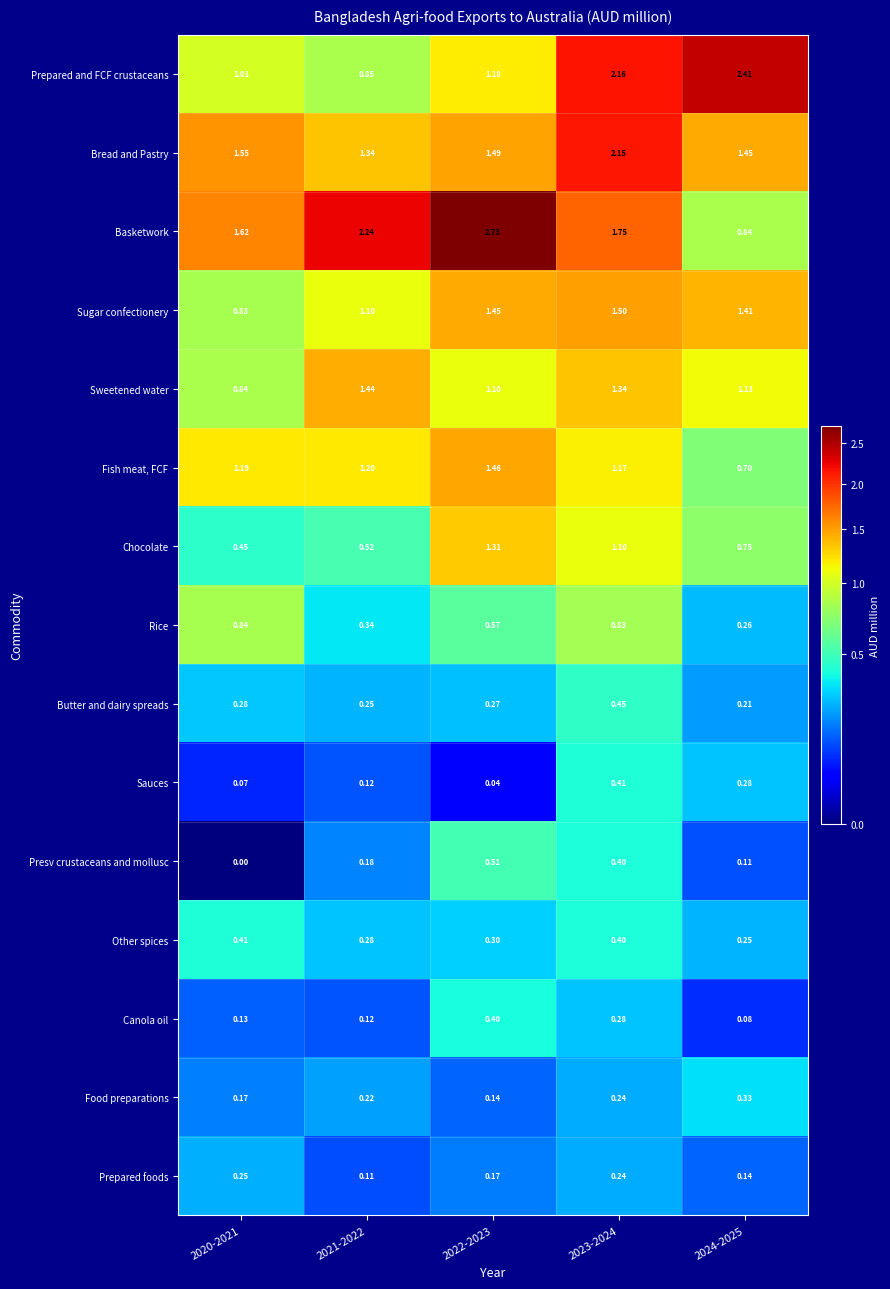

Which series changed the most between 2020-2021 and 2021-2022?

Basketwork